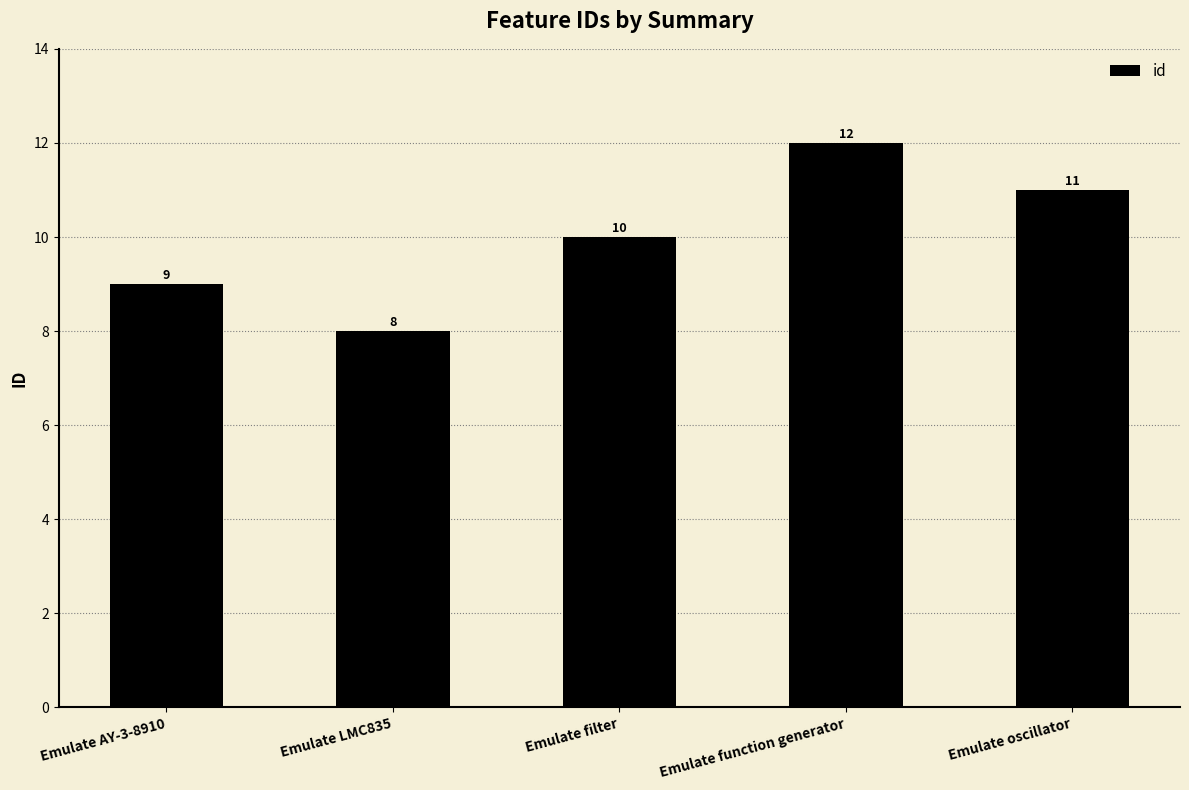

Where is the data nearest to the value 10?

Emulate filter